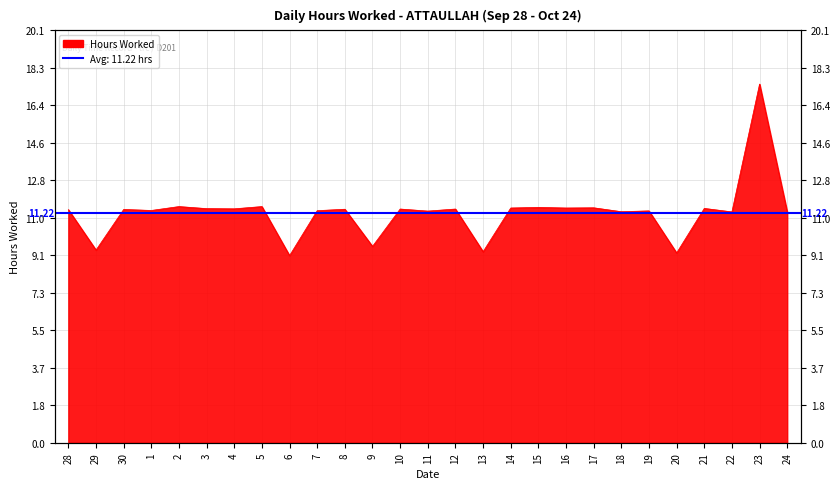

What is the change in value from 5 to 9?

-1.9